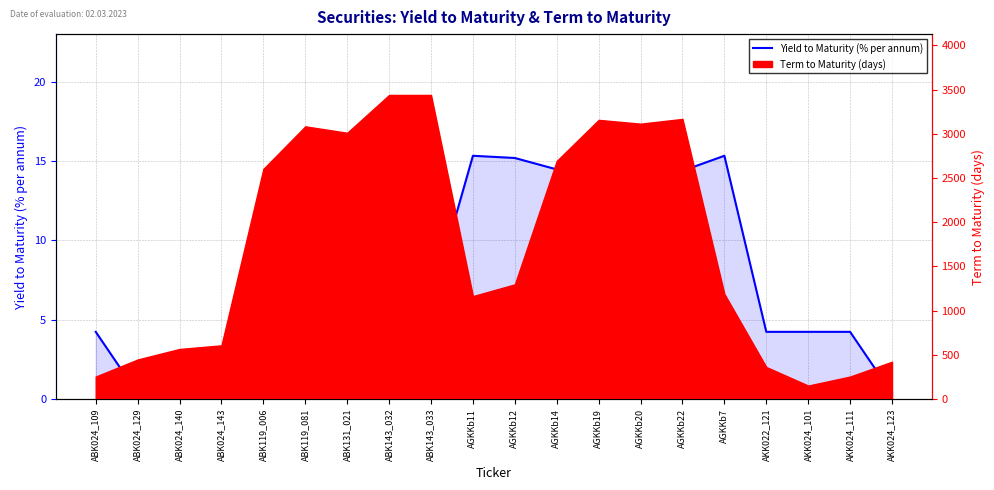

List the labels in order of value, smallest first.

ABK024_129, ABK024_140, ABK024_143, AKK024_123, ABK024_109, AKK022_121, AKK024_101, AKK024_111, ABK119_006, ABK131_021, ABK143_032, ABK143_033, ABK119_081, AGKKb22, AGKKb19, AGKKb14, AGKKb20, AGKKb12, AGKKb11, AGKKb7